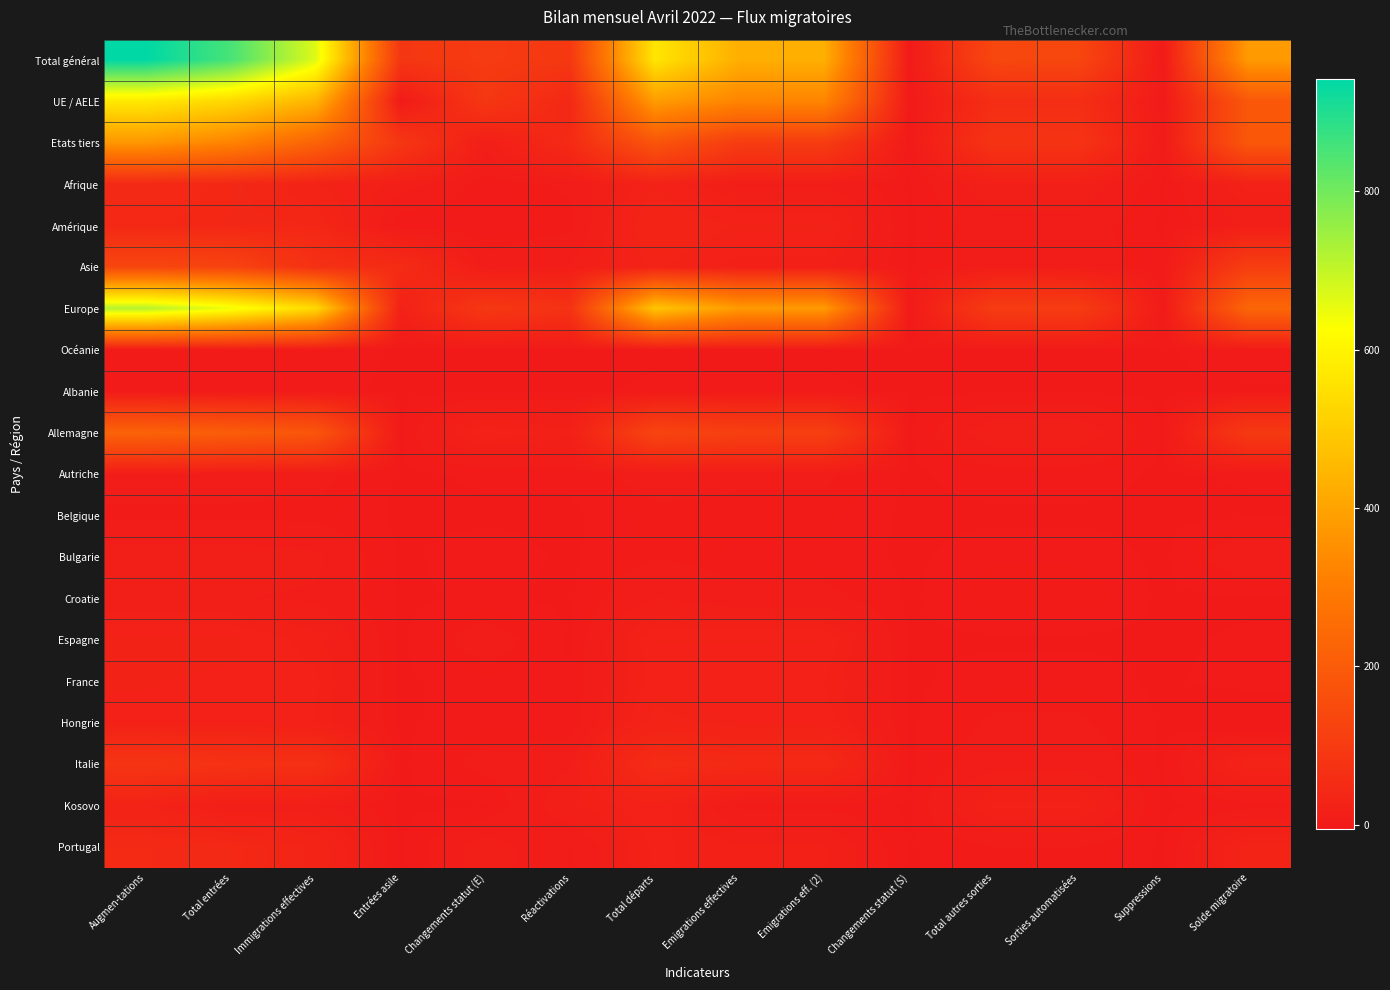

Reading right to left, transcribe all the data shown in this chart.

Total général: Solde migratoire=378	Suppressions=2	Sorties automatisées=134	Total autres sorties=136	Changements statut (S)=0	Emigrations eff. (2)=428	Emigrations effectives=428	Total départs=564	Réactivations=90	Changements statut (E)=99	Entrées asile=86	Immigrations effectives=667	Total entrées=852	Augmen-tations=942
UE / AELE: Solde migratoire=189	Suppressions=0	Sorties automatisées=58	Total autres sorties=58	Changements statut (S)=0	Emigrations eff. (2)=325	Emigrations effectives=325	Total départs=383	Réactivations=41	Changements statut (E)=88	Entrées asile=0	Immigrations effectives=443	Total entrées=531	Augmen-tations=572
Etats tiers: Solde migratoire=189	Suppressions=2	Sorties automatisées=76	Total autres sorties=78	Changements statut (S)=0	Emigrations eff. (2)=103	Emigrations effectives=103	Total départs=181	Réactivations=49	Changements statut (E)=11	Entrées asile=86	Immigrations effectives=224	Total entrées=321	Augmen-tations=370
Afrique: Solde migratoire=21	Suppressions=0	Sorties automatisées=15	Total autres sorties=15	Changements statut (S)=0	Emigrations eff. (2)=9	Emigrations effectives=9	Total départs=24	Réactivations=5	Changements statut (E)=2	Entrées asile=13	Immigrations effectives=25	Total entrées=40	Augmen-tations=45
Amérique: Solde migratoire=11	Suppressions=0	Sorties automatisées=7	Total autres sorties=7	Changements statut (S)=0	Emigrations eff. (2)=24	Emigrations effectives=24	Total départs=31	Réactivations=3	Changements statut (E)=1	Entrées asile=0	Immigrations effectives=38	Total entrées=39	Augmen-tations=42
Asie: Solde migratoire=109	Suppressions=1	Sorties automatisées=8	Total autres sorties=9	Changements statut (S)=0	Emigrations eff. (2)=17	Emigrations effectives=17	Total départs=26	Réactivations=10	Changements statut (E)=6	Entrées asile=52	Immigrations effectives=67	Total entrées=125	Augmen-tations=135
Europe: Solde migratoire=234	Suppressions=1	Sorties automatisées=104	Total autres sorties=105	Changements statut (S)=0	Emigrations eff. (2)=378	Emigrations effectives=378	Total départs=483	Réactivations=72	Changements statut (E)=90	Entrées asile=21	Immigrations effectives=534	Total entrées=645	Augmen-tations=717
Océanie: Solde migratoire=3	Suppressions=0	Sorties automatisées=0	Total autres sorties=0	Changements statut (S)=0	Emigrations eff. (2)=0	Emigrations effectives=0	Total départs=0	Réactivations=0	Changements statut (E)=0	Entrées asile=0	Immigrations effectives=3	Total entrées=3	Augmen-tations=3
Albanie: Solde migratoire=0	Suppressions=0	Sorties automatisées=0	Total autres sorties=0	Changements statut (S)=0	Emigrations eff. (2)=1	Emigrations effectives=1	Total départs=1	Réactivations=0	Changements statut (E)=0	Entrées asile=0	Immigrations effectives=1	Total entrées=1	Augmen-tations=1
Allemagne: Solde migratoire=94	Suppressions=0	Sorties automatisées=14	Total autres sorties=14	Changements statut (S)=0	Emigrations eff. (2)=115	Emigrations effectives=115	Total départs=129	Réactivations=17	Changements statut (E)=23	Entrées asile=0	Immigrations effectives=183	Total entrées=206	Augmen-tations=223
Autriche: Solde migratoire=1	Suppressions=0	Sorties automatisées=2	Total autres sorties=2	Changements statut (S)=0	Emigrations eff. (2)=5	Emigrations effectives=5	Total départs=7	Réactivations=1	Changements statut (E)=1	Entrées asile=0	Immigrations effectives=6	Total entrées=7	Augmen-tations=8
Belgique: Solde migratoire=0	Suppressions=0	Sorties automatisées=0	Total autres sorties=0	Changements statut (S)=0	Emigrations eff. (2)=3	Emigrations effectives=3	Total départs=3	Réactivations=0	Changements statut (E)=0	Entrées asile=0	Immigrations effectives=3	Total entrées=3	Augmen-tations=3
Bulgarie: Solde migratoire=9	Suppressions=0	Sorties automatisées=2	Total autres sorties=2	Changements statut (S)=0	Emigrations eff. (2)=2	Emigrations effectives=2	Total départs=4	Réactivations=0	Changements statut (E)=2	Entrées asile=0	Immigrations effectives=11	Total entrées=13	Augmen-tations=13
Croatie: Solde migratoire=0	Suppressions=0	Sorties automatisées=4	Total autres sorties=4	Changements statut (S)=0	Emigrations eff. (2)=6	Emigrations effectives=6	Total départs=10	Réactivations=0	Changements statut (E)=1	Entrées asile=0	Immigrations effectives=9	Total entrées=10	Augmen-tations=10
Espagne: Solde migratoire=1	Suppressions=0	Sorties automatisées=0	Total autres sorties=0	Changements statut (S)=0	Emigrations eff. (2)=23	Emigrations effectives=23	Total départs=23	Réactivations=0	Changements statut (E)=7	Entrées asile=0	Immigrations effectives=17	Total entrées=24	Augmen-tations=24
France: Solde migratoire=2	Suppressions=0	Sorties automatisées=2	Total autres sorties=2	Changements statut (S)=0	Emigrations eff. (2)=19	Emigrations effectives=19	Total départs=21	Réactivations=1	Changements statut (E)=2	Entrées asile=0	Immigrations effectives=20	Total entrées=22	Augmen-tations=23
Hongrie: Solde migratoire=-5	Suppressions=0	Sorties automatisées=5	Total autres sorties=5	Changements statut (S)=0	Emigrations eff. (2)=22	Emigrations effectives=22	Total départs=27	Réactivations=1	Changements statut (E)=2	Entrées asile=0	Immigrations effectives=19	Total entrées=21	Augmen-tations=22
Italie: Solde migratoire=27	Suppressions=0	Sorties automatisées=8	Total autres sorties=8	Changements statut (S)=0	Emigrations eff. (2)=46	Emigrations effectives=46	Total départs=54	Réactivations=9	Changements statut (E)=6	Entrées asile=0	Immigrations effectives=66	Total entrées=72	Augmen-tations=81
Kosovo: Solde migratoire=2	Suppressions=0	Sorties automatisées=20	Total autres sorties=20	Changements statut (S)=0	Emigrations eff. (2)=3	Emigrations effectives=3	Total départs=23	Réactivations=14	Changements statut (E)=0	Entrées asile=0	Immigrations effectives=11	Total entrées=11	Augmen-tations=25
Portugal: Solde migratoire=27	Suppressions=0	Sorties automatisées=4	Total autres sorties=4	Changements statut (S)=0	Emigrations eff. (2)=16	Emigrations effectives=16	Total départs=20	Réactivations=4	Changements statut (E)=13	Entrées asile=0	Immigrations effectives=30	Total entrées=43	Augmen-tations=47